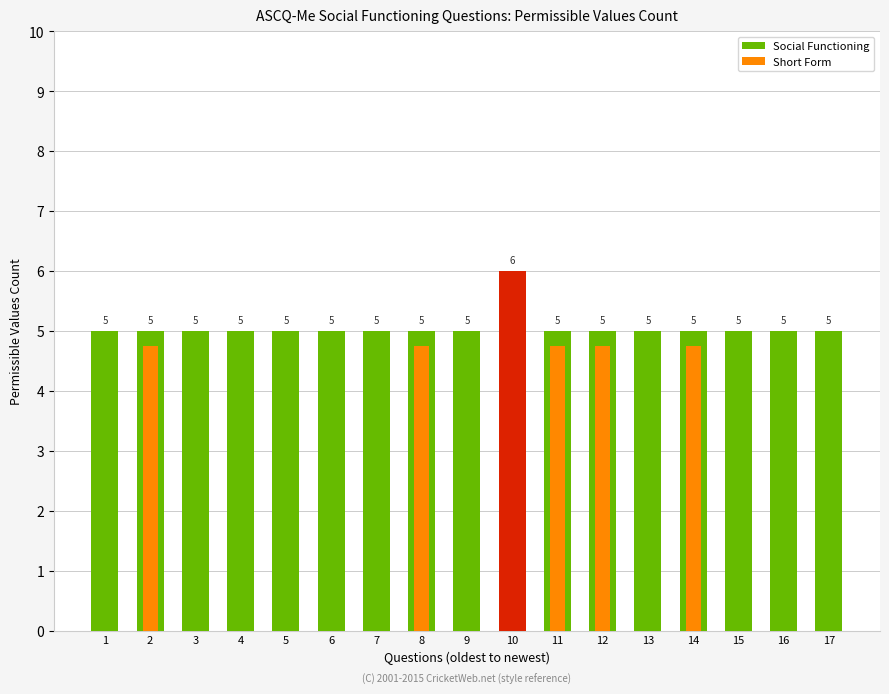

What is the difference between the maximum and minimum values in the Short Form series?

4.8